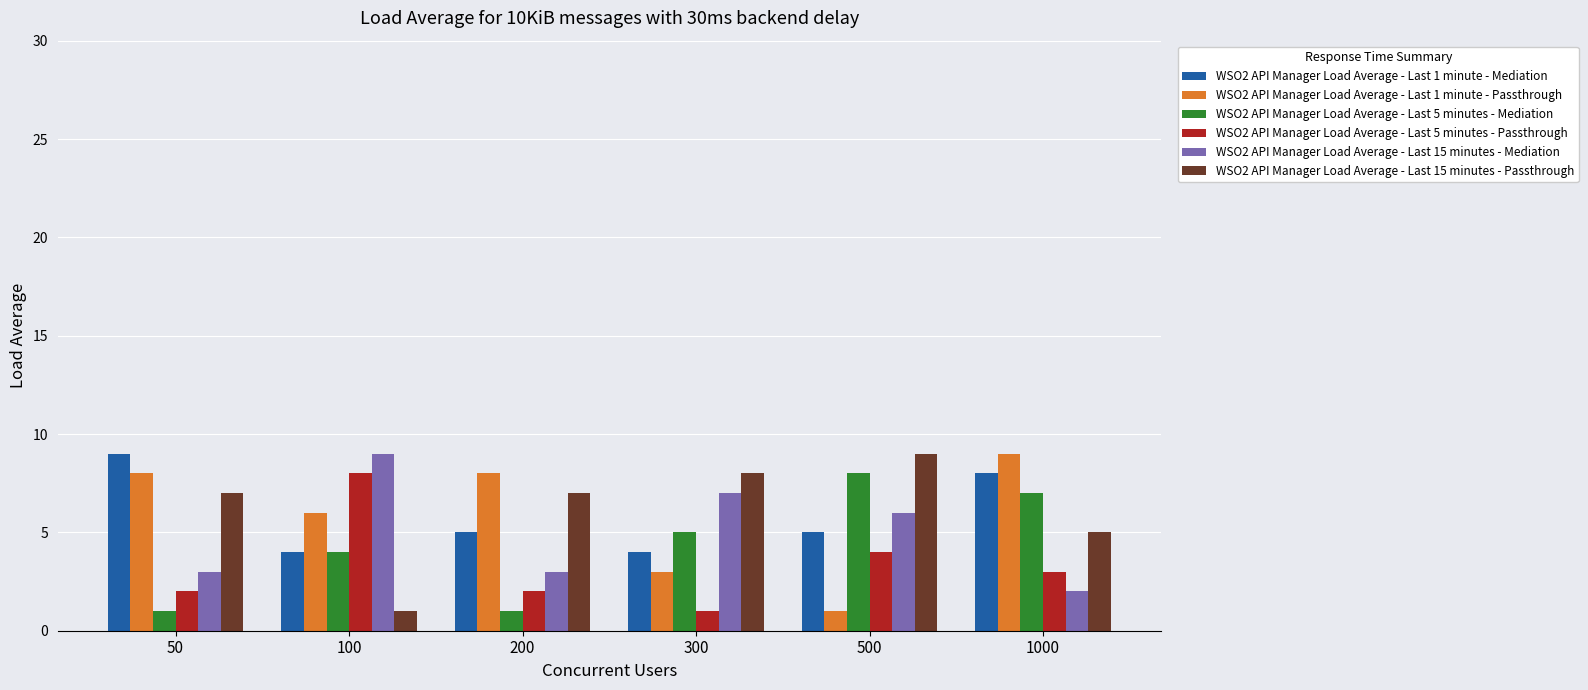

What is the value of the WSO2 API Manager Load Average - Last 1 minute - Mediation bar at the 6th from the left?

8